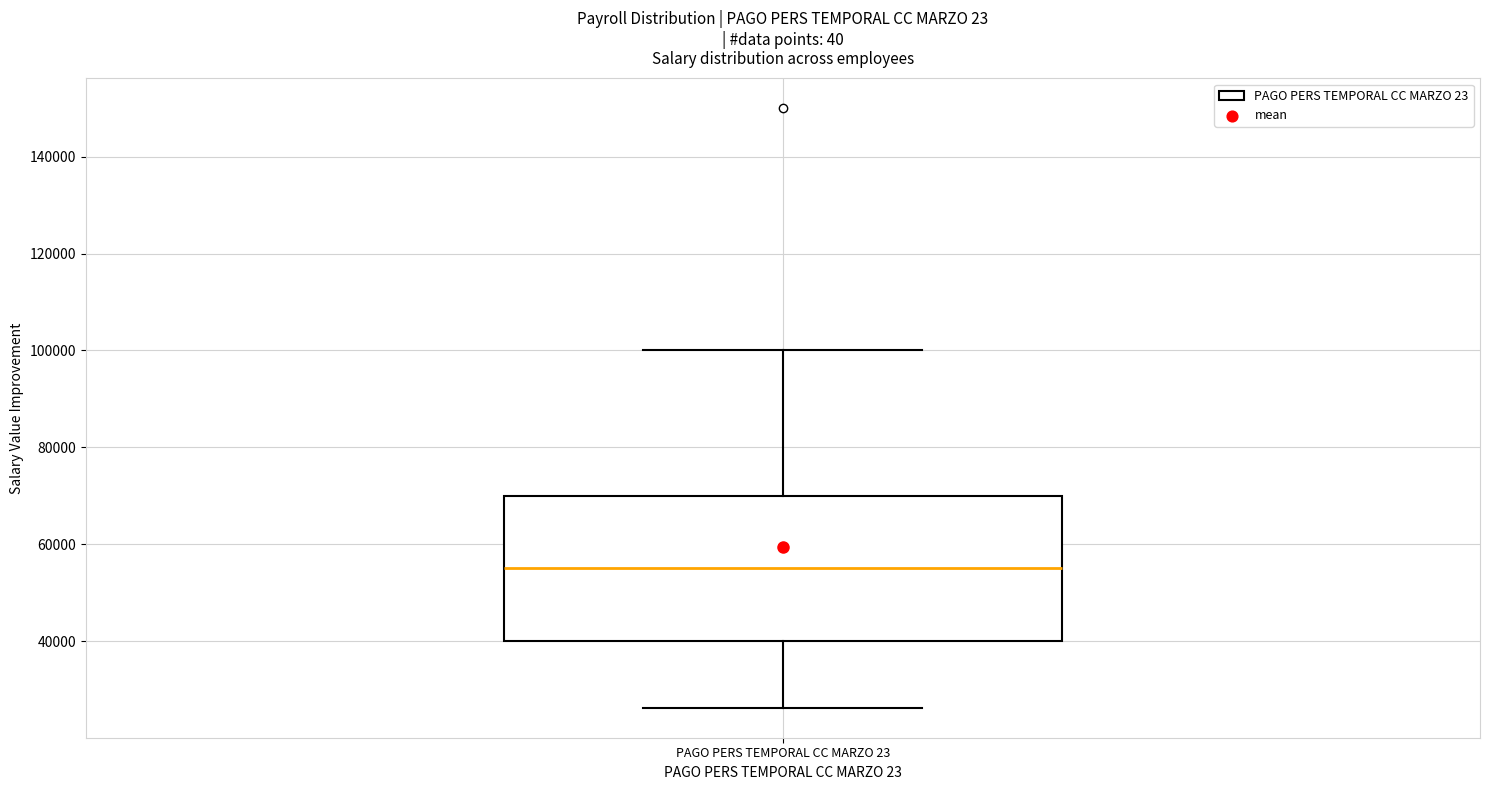

Transcribe this box plot: give where the median line is, the range the box spans, and where the two whiskers end, as read against the y-axis. The values are not printed on the chart, so give them approximately, as read against the axis.

median 56000, box 40000 to 70000, whiskers 26000 to 100000